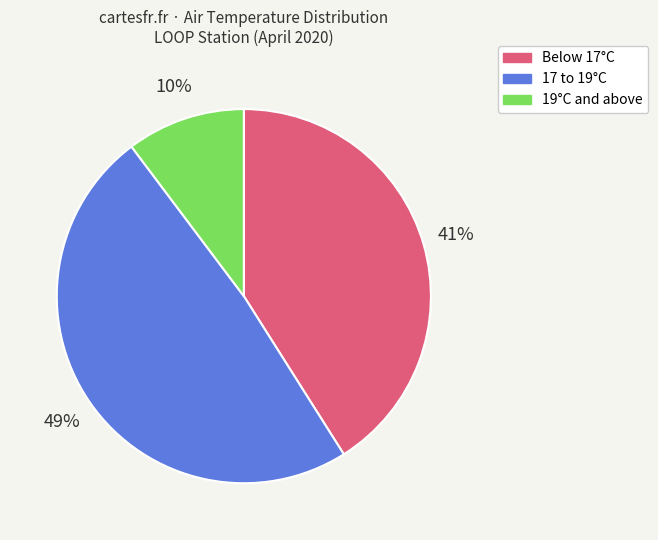

Is there any slice that represents more than half of the pie?

No